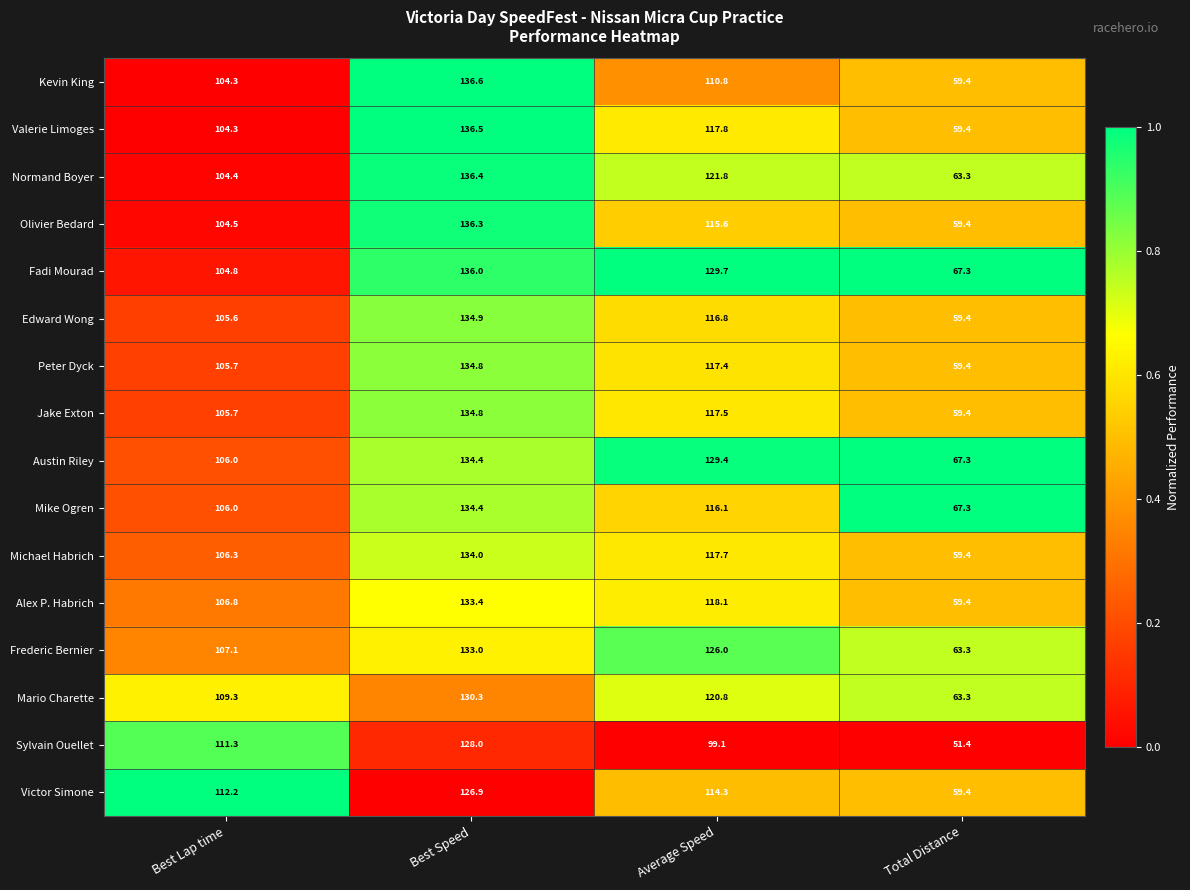

What is the total value across all series at Best Speed?

2140.7